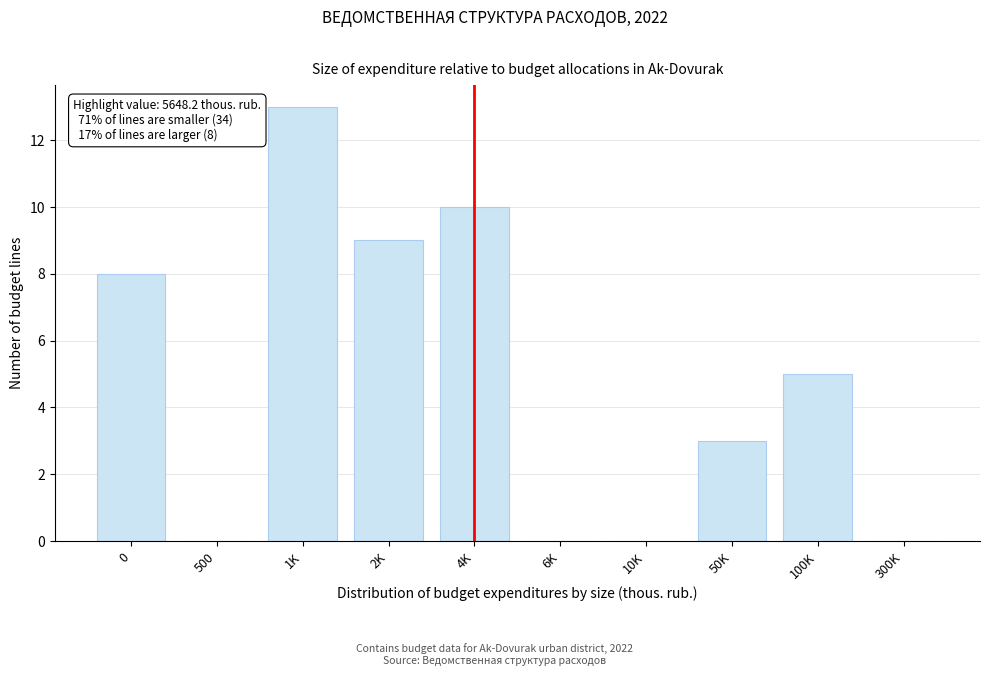

Reading right to left, list all the values displayed in this chart.

300K=0	100K=5	50K=3	10K=0	6K=0	4K=10	2K=9	1K=13	500=0	0=8